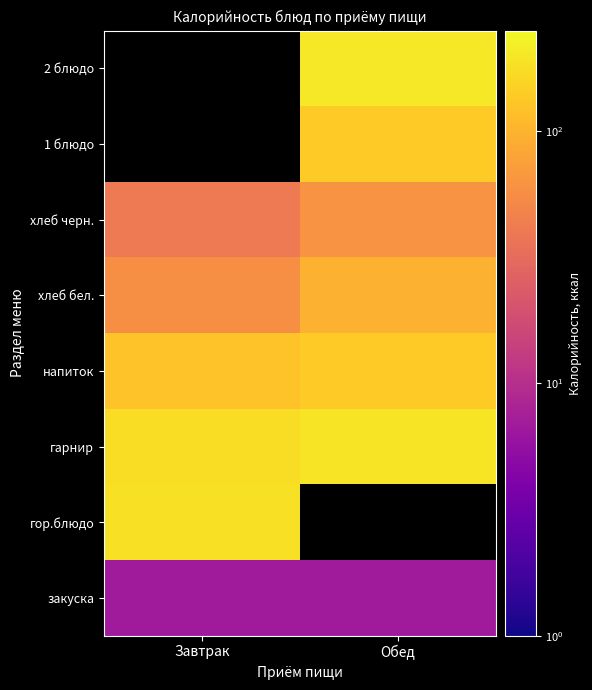

List the labels in order of 1 блюдо value, largest first.

Завтрак, Обед